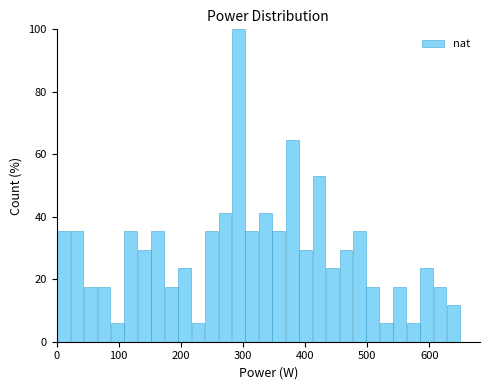

Around what value on the x-axis is the tallest bar? Give the approximate position of its centre, as read against the axis.

290